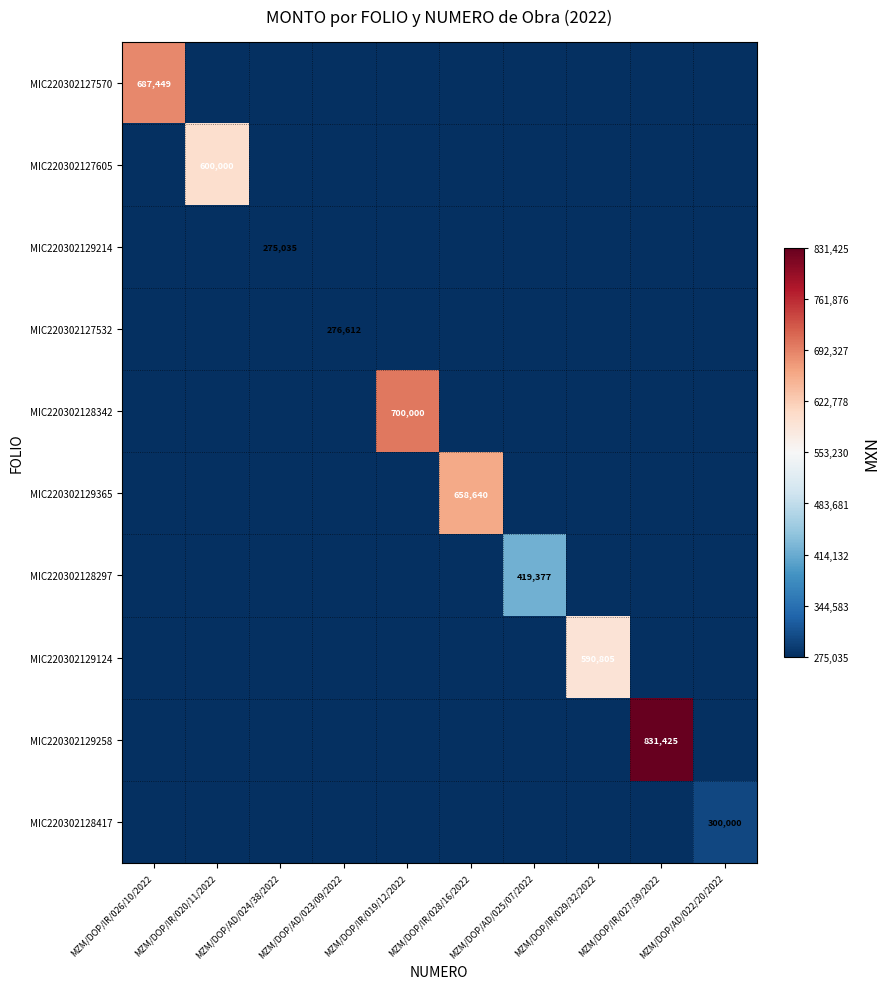

The MIC220302128297 series shows 419377 at MZM/DOP/AD/025/07/2022. True or false?

True